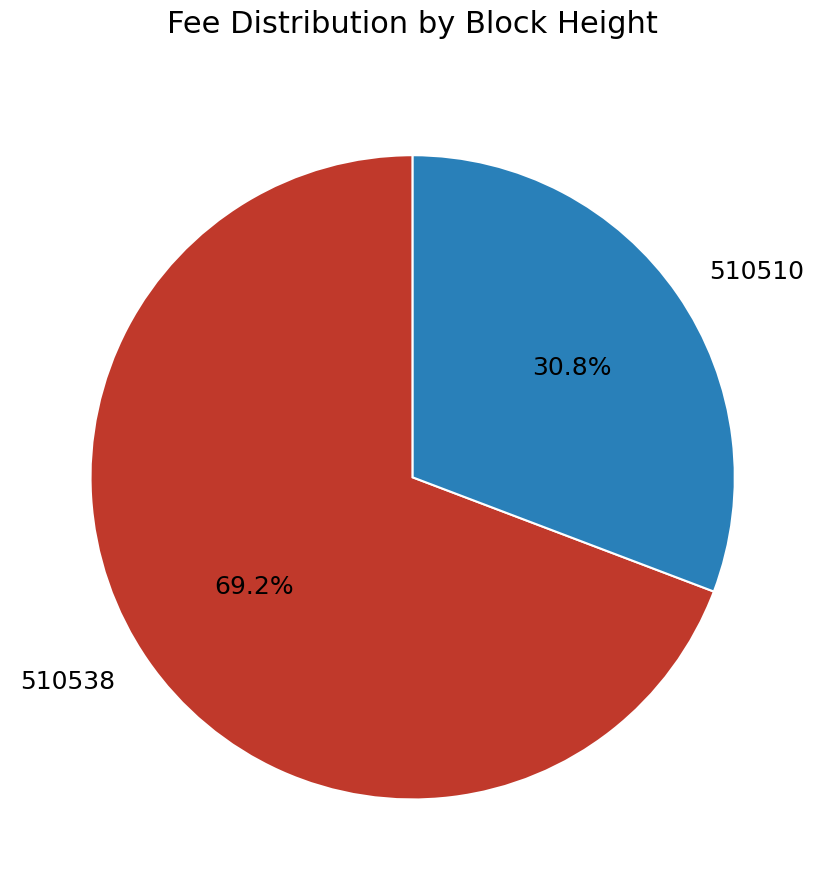

True or false: 510538 accounts for 69% of the total.

True